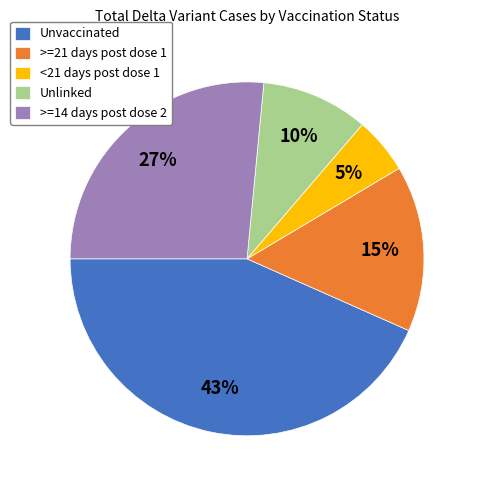

Which slice is the largest?

Unvaccinated